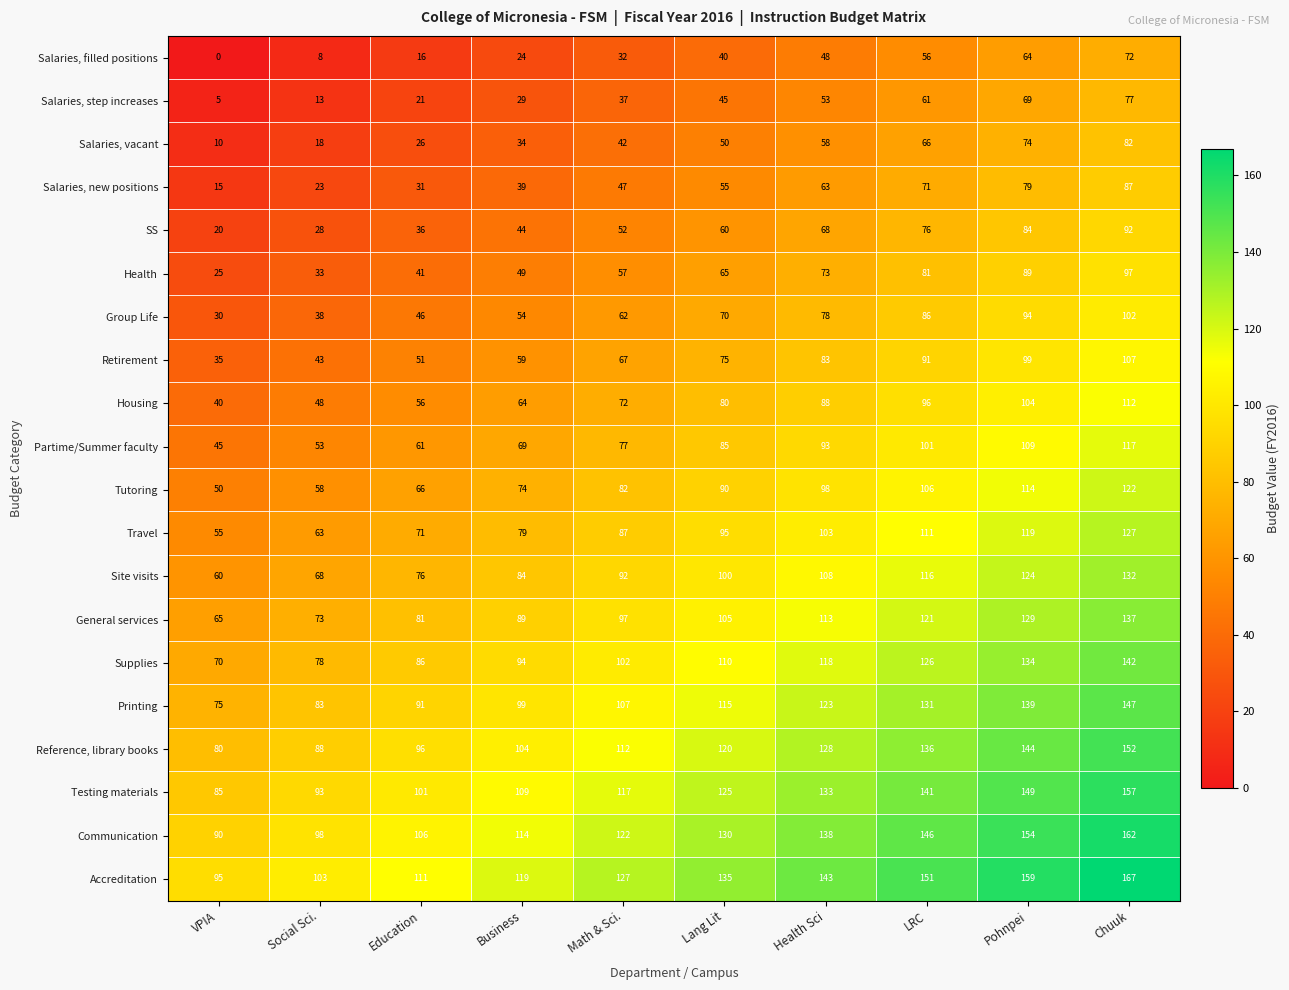

What is the spread (max minus min) of values at Lang Lit?

95